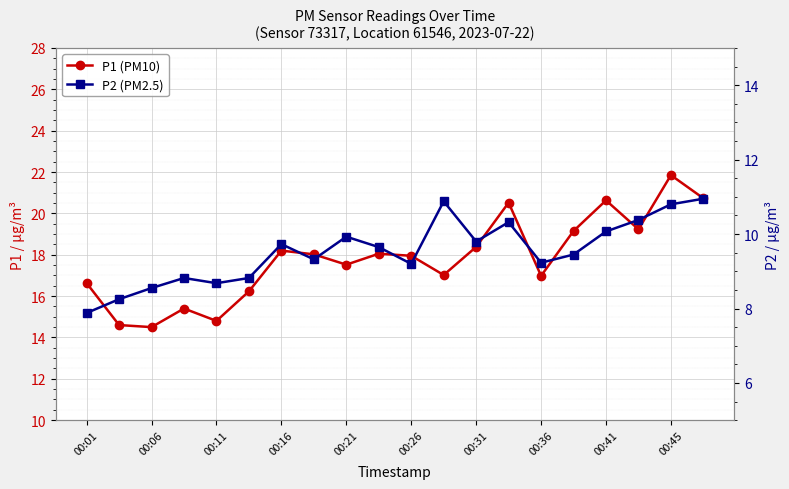

Does the chart display data point markers on the line(s)?

Yes